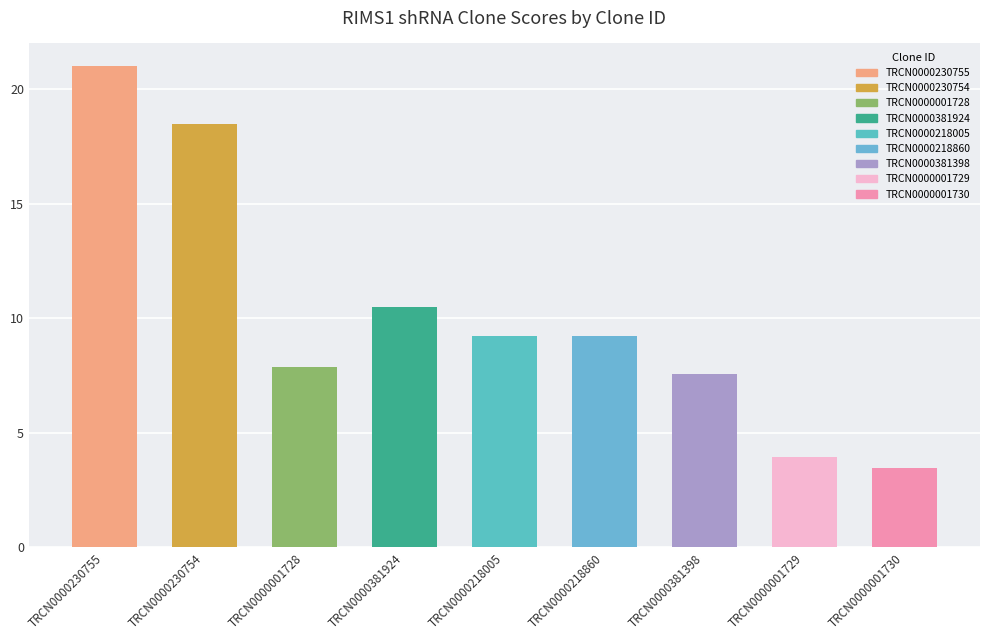

How many series are shown in this chart?

1